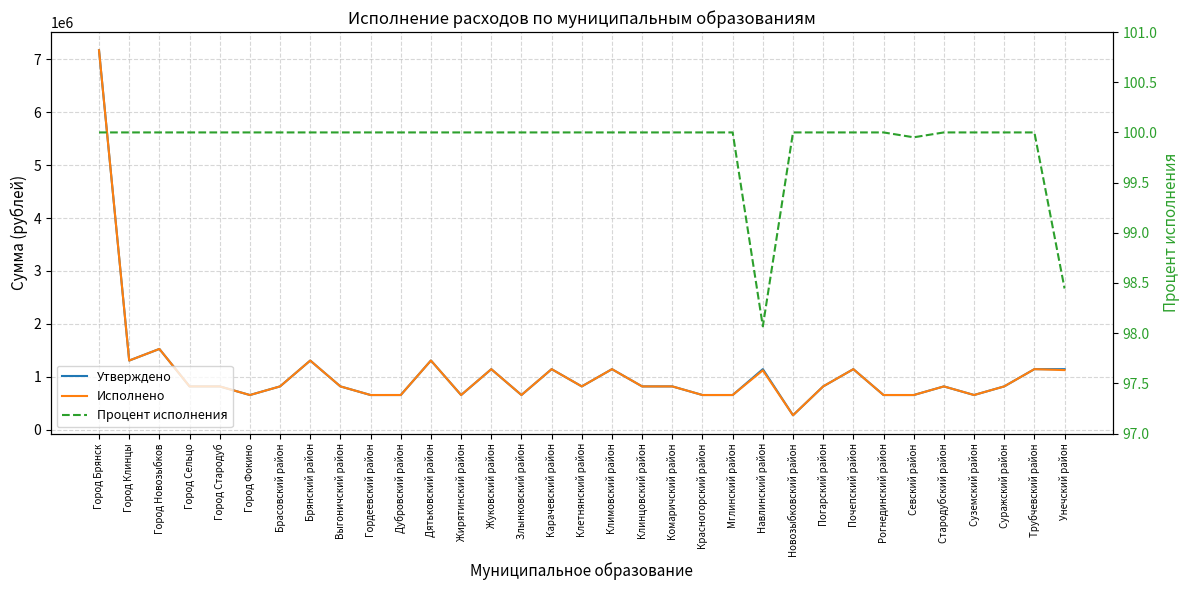

At how many categories does at least one series exceed 4268338?

1